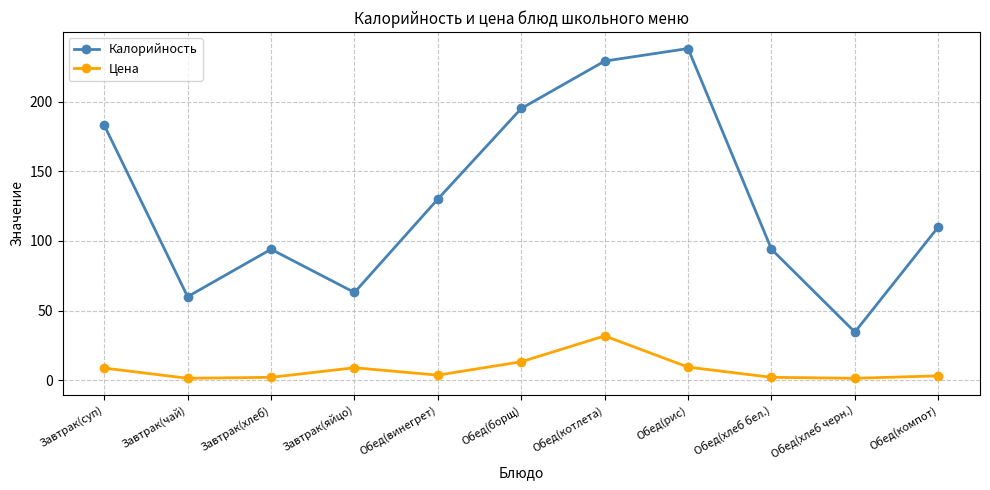

What is the total value across all series at Завтрак(хлеб)?

96.1